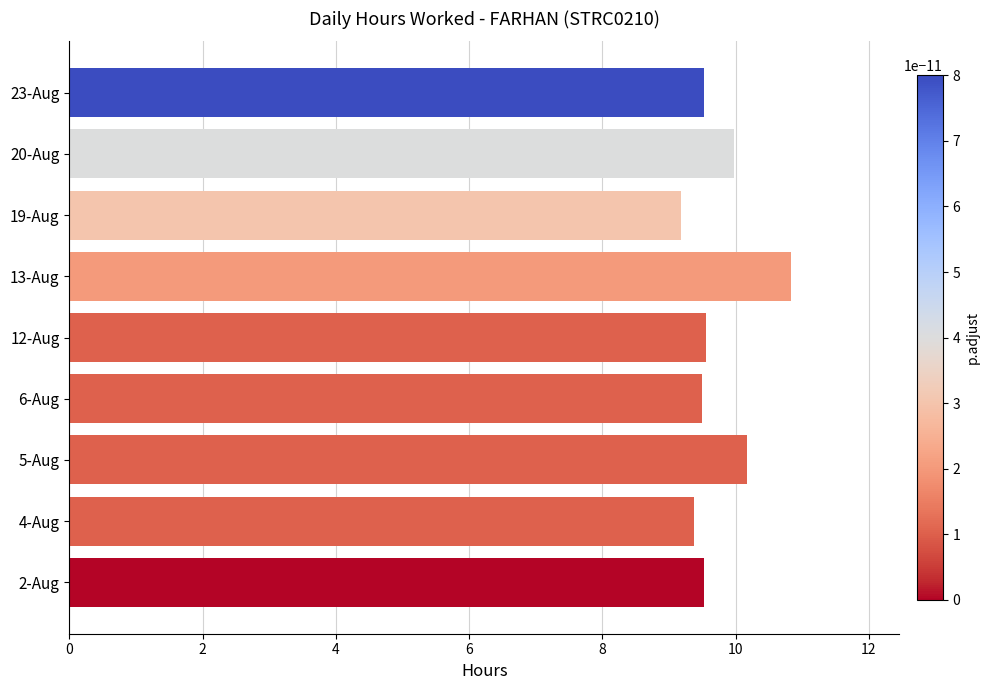

Which category has the highest value across all series?

13-Aug